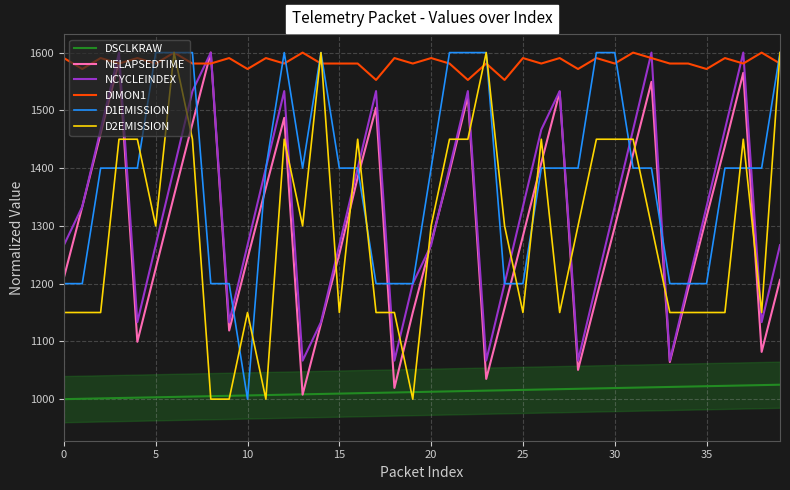

How many distinct data groups are displayed?

6